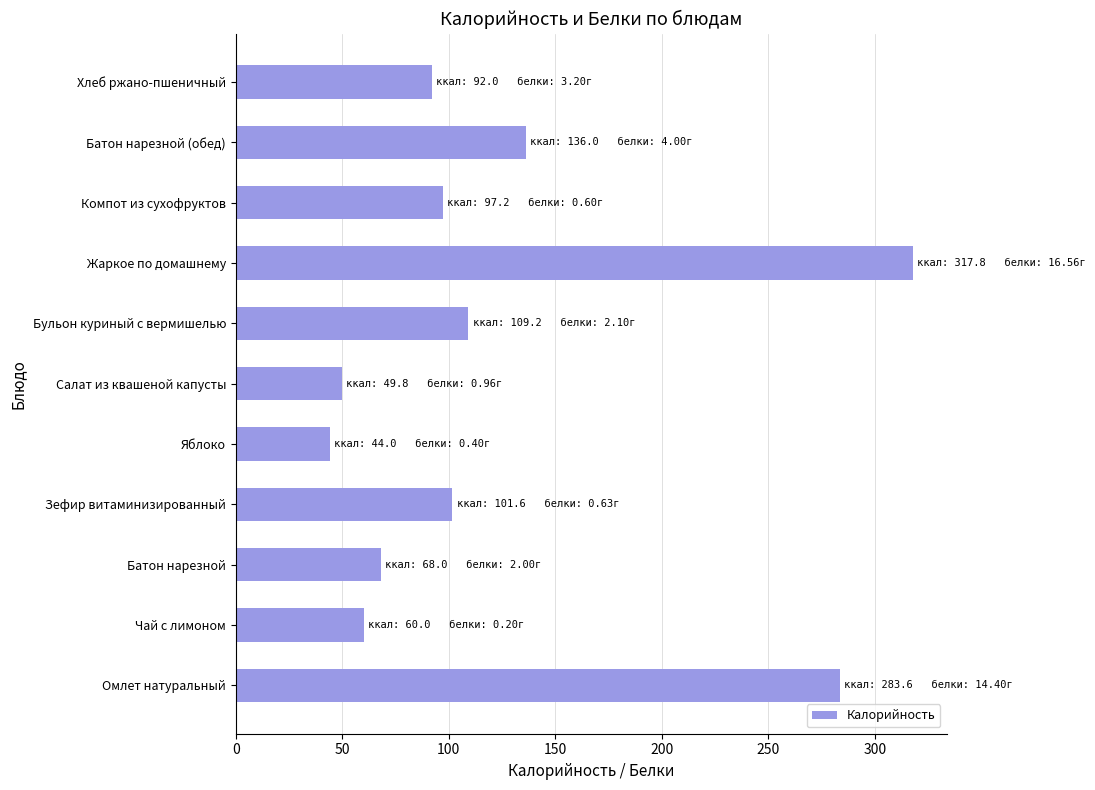

Where is the data nearest to the value 180?

Батон нарезной (обед)